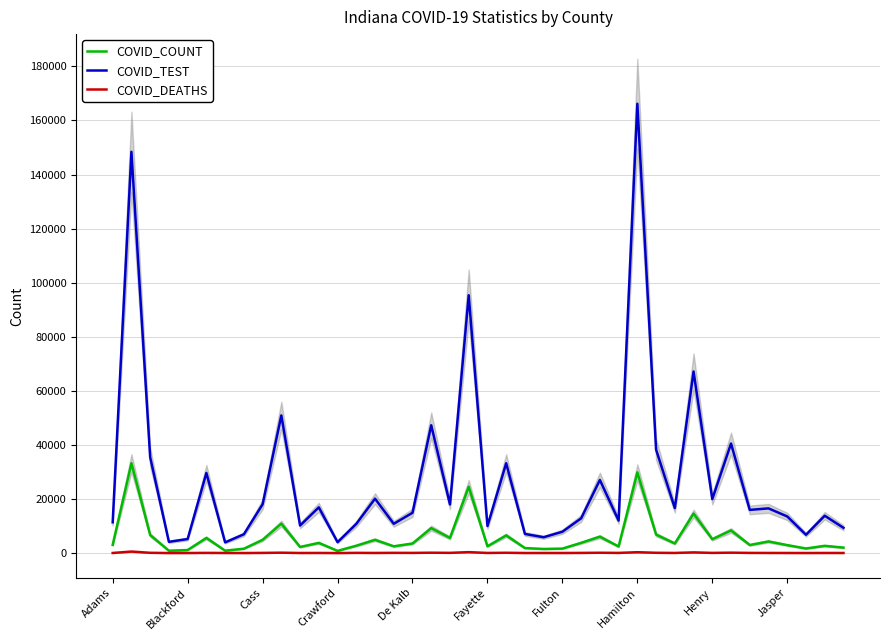

Where is COVID_COUNT nearest to the value 17023?

31